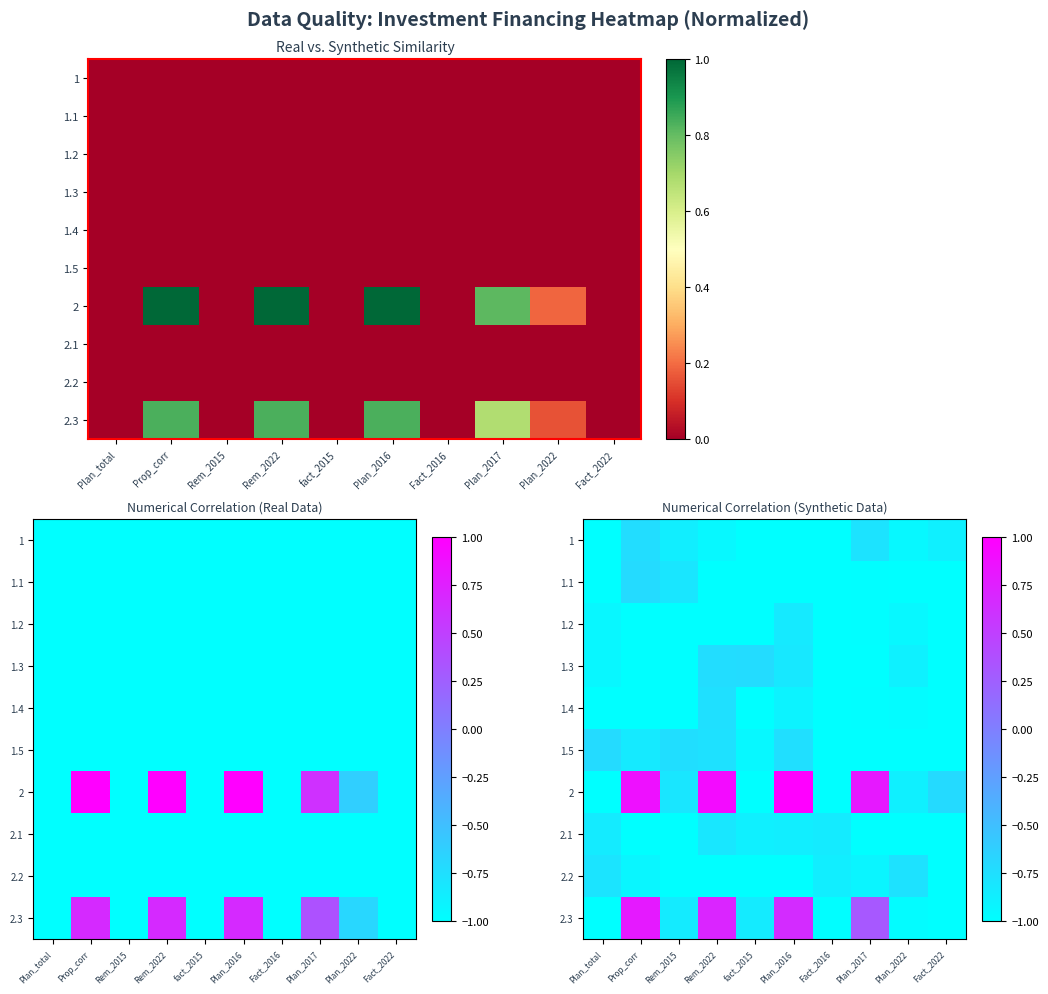

Which series has the largest total across all categories?

2